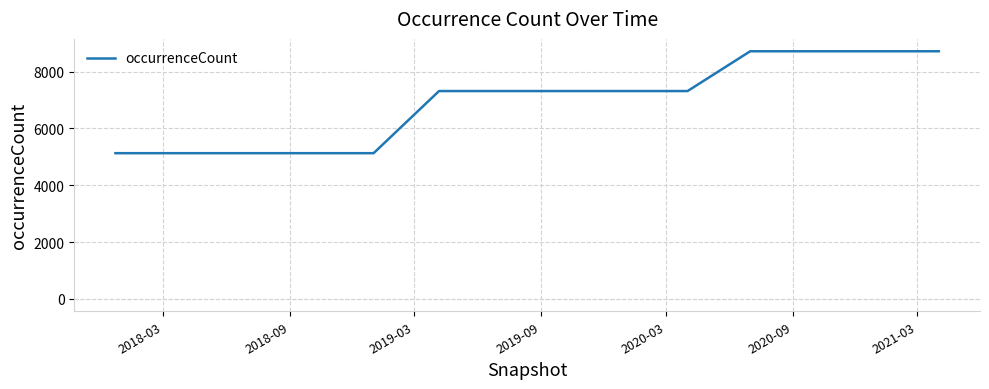

What is the maximum value shown in the chart?

8718